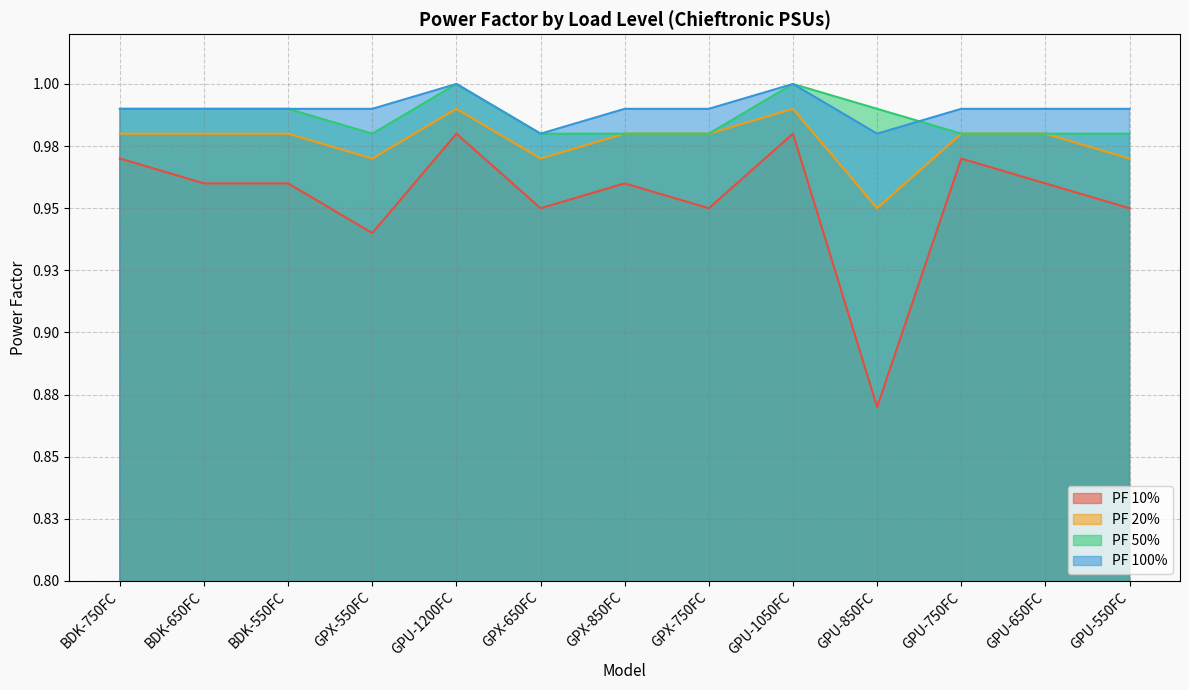

Is the value of PF 20% at GPX-650FC greater than the value of PF 100% at GPX-850FC?

No